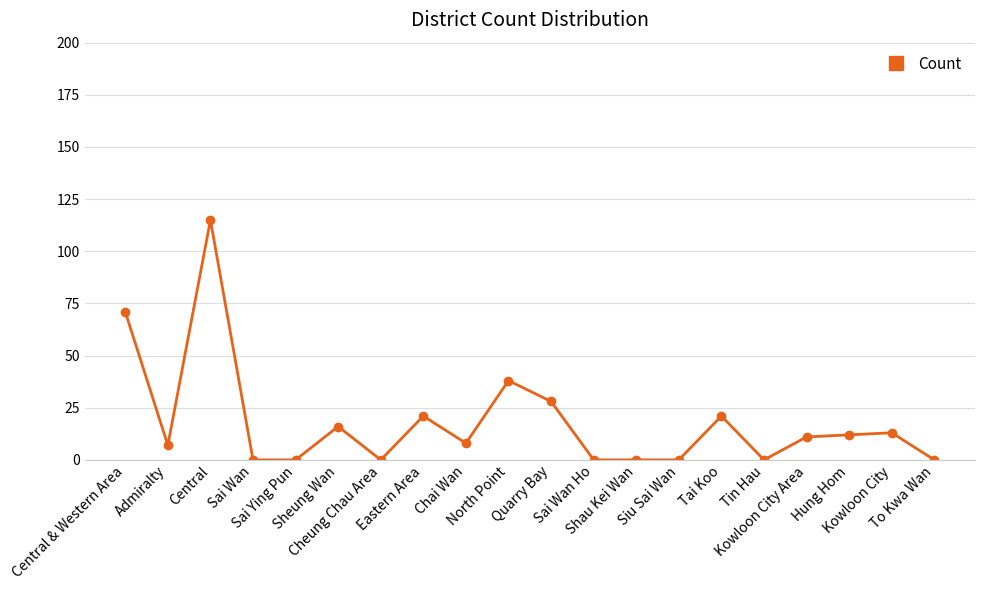

Where is the first local minimum?

Admiralty